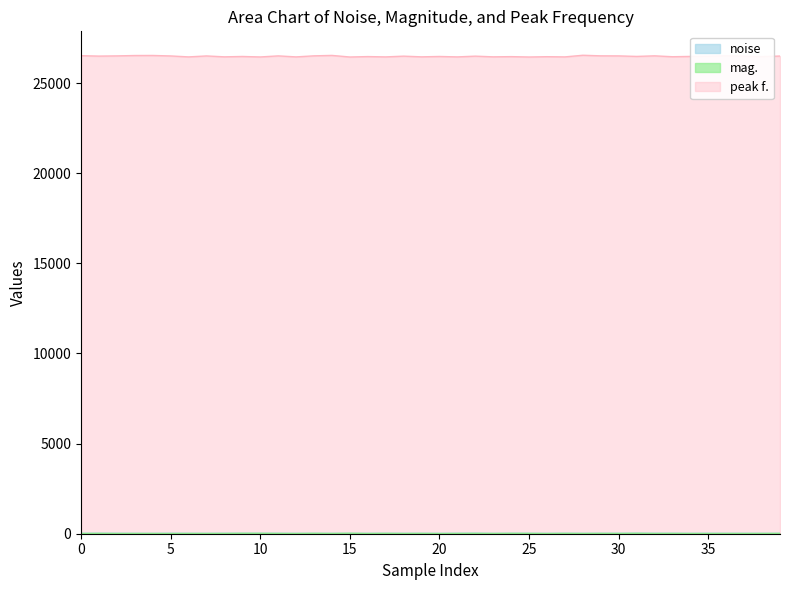

Does the chart display data point markers on the line(s)?

No